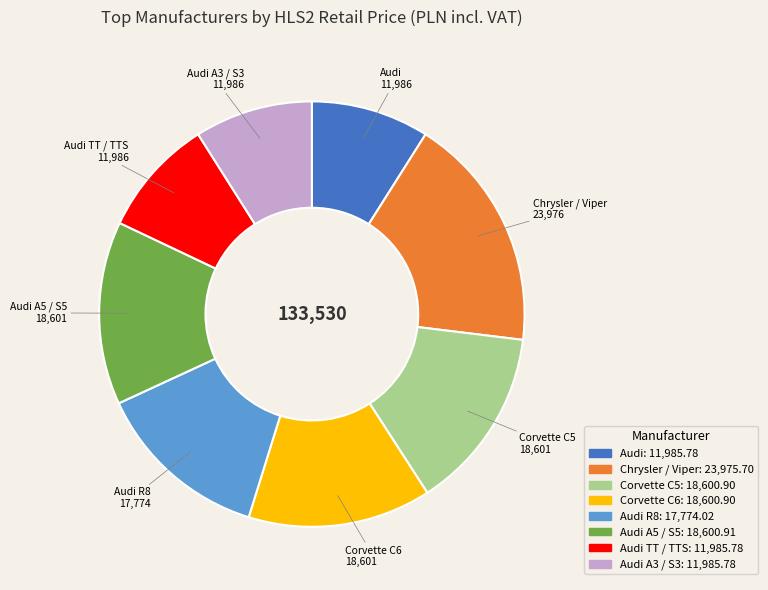

Is there any slice that represents more than half of the pie?

No